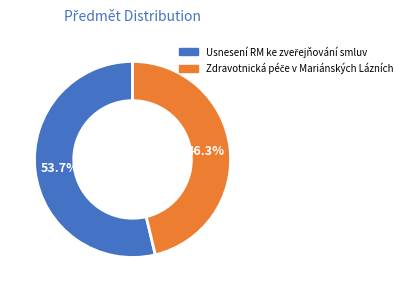

Is there a majority slice in this chart?

Yes